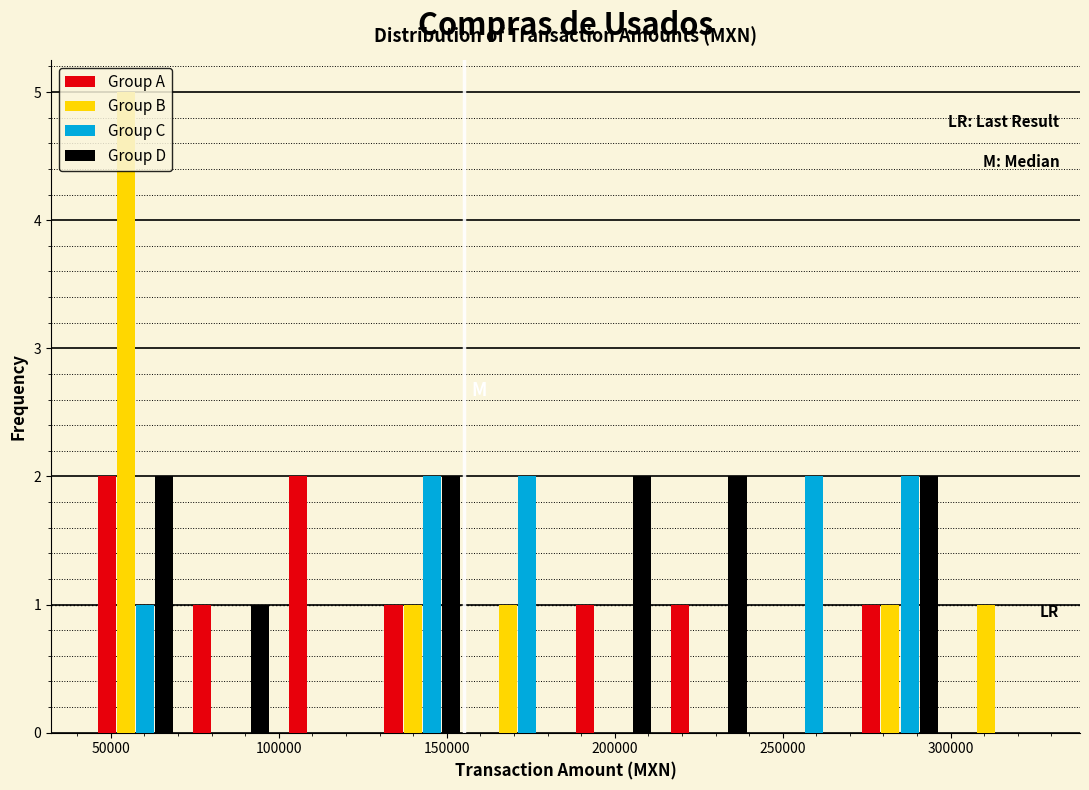

Reading left to right, list every range on the x-axis with the height of the bar of each series over it. Neither the bar edges nor the heights are printed on the chart, so give them approximately, as read against the axes.

45000 to 70000: Group A=2	Group B=5	Group C=1	Group D=2
70000 to 100000: Group A=1	Group B=0	Group C=0	Group D=1
100000 to 130000: Group A=2	Group B=0	Group C=0	Group D=0
130000 to 155000: Group A=1	Group B=1	Group C=2	Group D=2
155000 to 185000: Group A=0	Group B=1	Group C=2	Group D=0
185000 to 215000: Group A=1	Group B=0	Group C=0	Group D=2
215000 to 240000: Group A=1	Group B=0	Group C=0	Group D=2
240000 to 270000: Group A=0	Group B=0	Group C=2	Group D=0
270000 to 300000: Group A=1	Group B=1	Group C=2	Group D=2
300000 to 330000: Group A=0	Group B=1	Group C=0	Group D=0